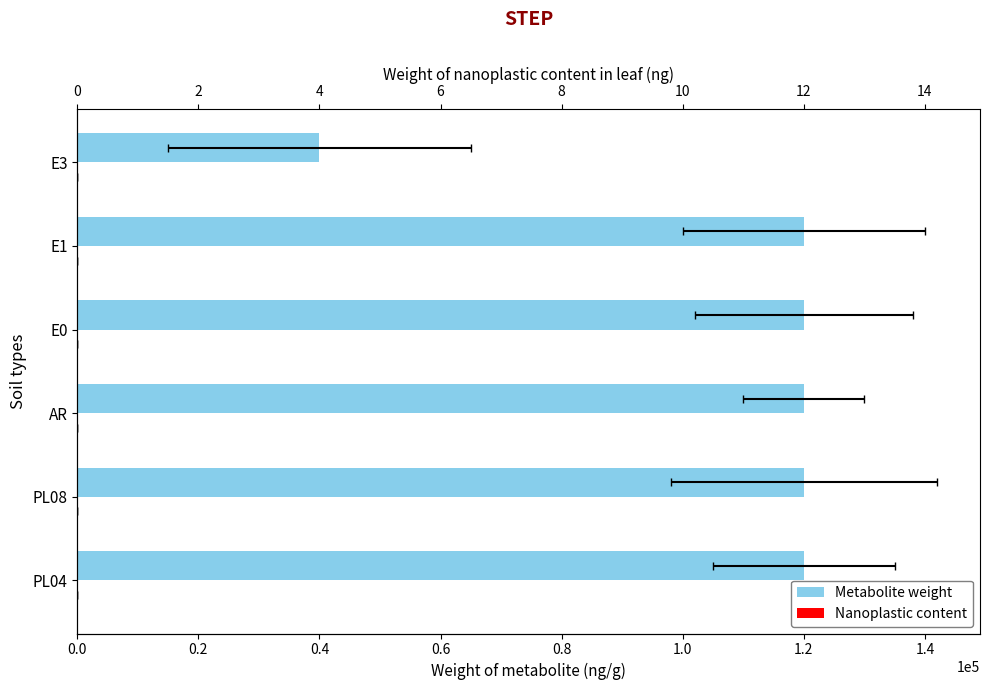

What is the sum of the Nanoplastic content values at E3 and PL04?

14